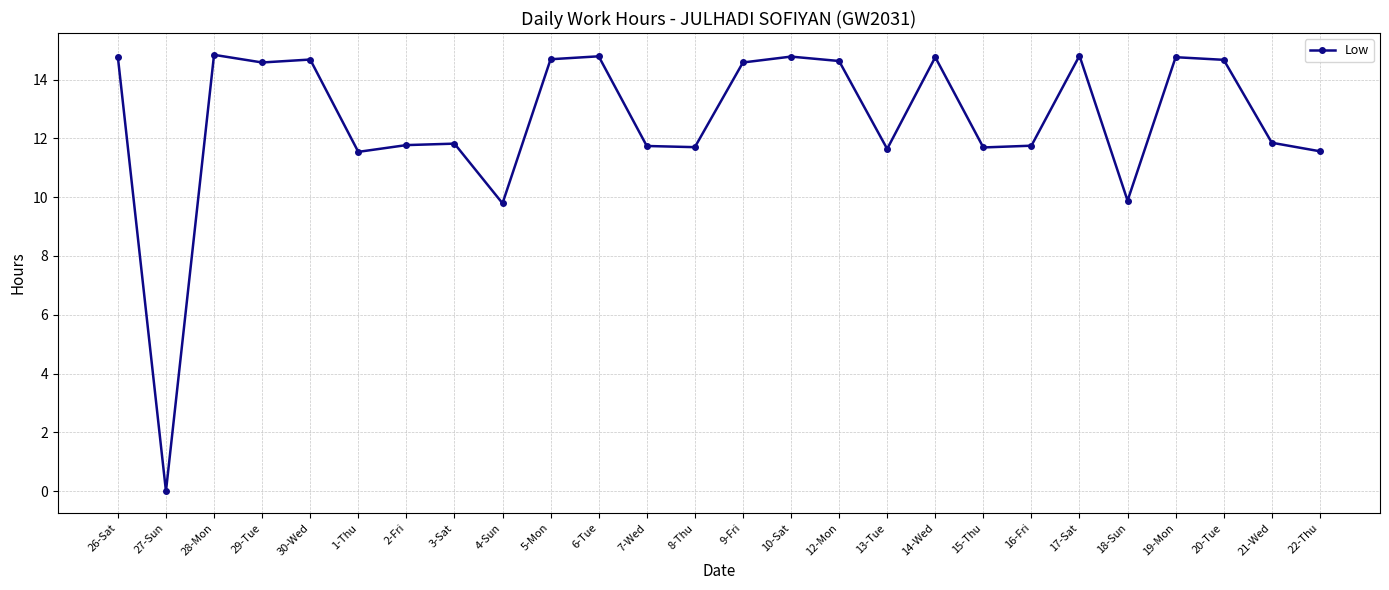

What is the difference between the values at 5-Mon and 12-Mon?

0.1